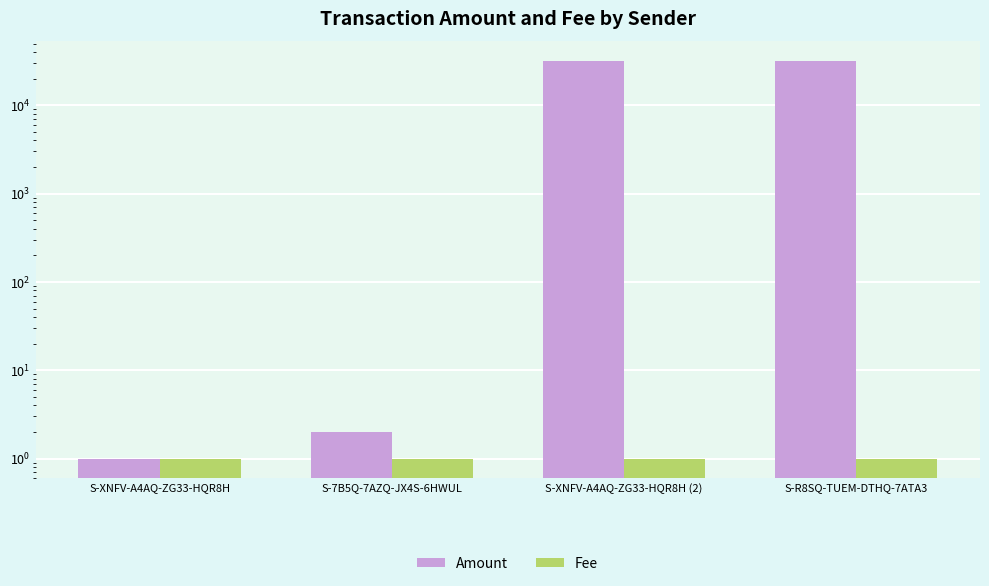

What is the label of the 2nd bar from the left?

S-7B5Q-7AZQ-JX4S-6HWUL